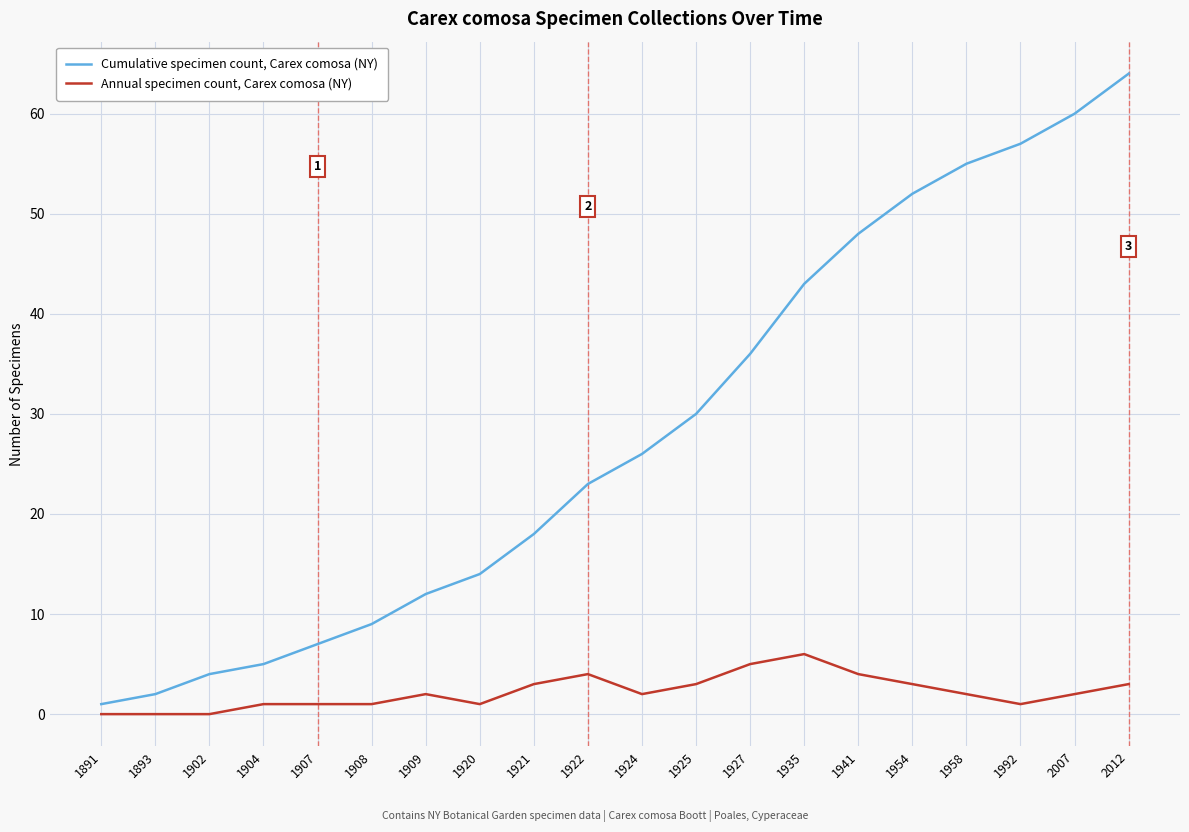

At which category does the chart reach its peak across all series?

2012